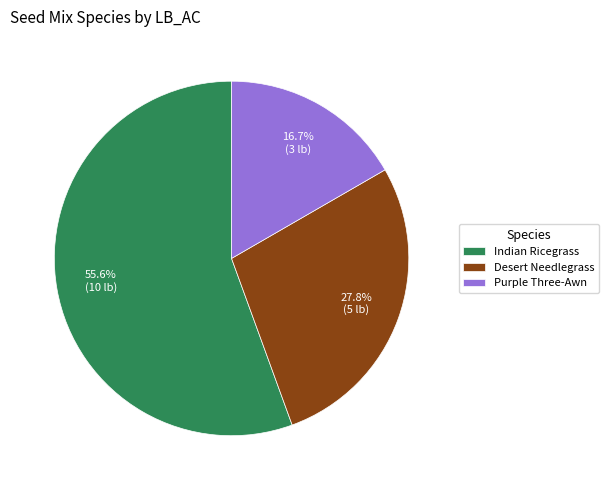

What is the ratio of the value at Purple Three-Awn to the value at Desert Needlegrass?

0.6